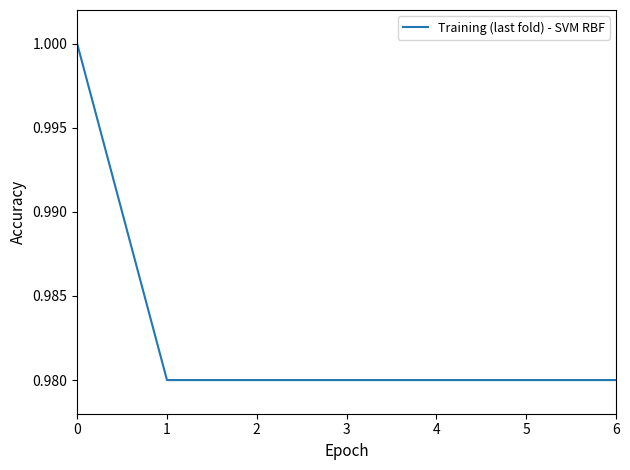

What is the sum of the values at 6 and 0?

2.0